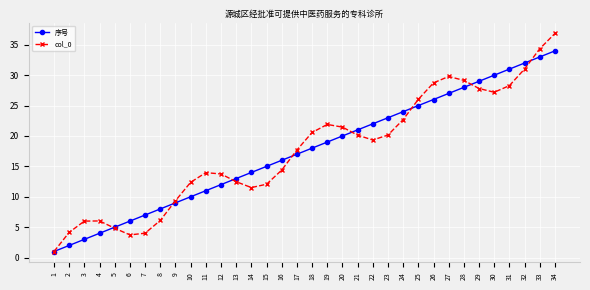

How many lines are shown in the chart?

2